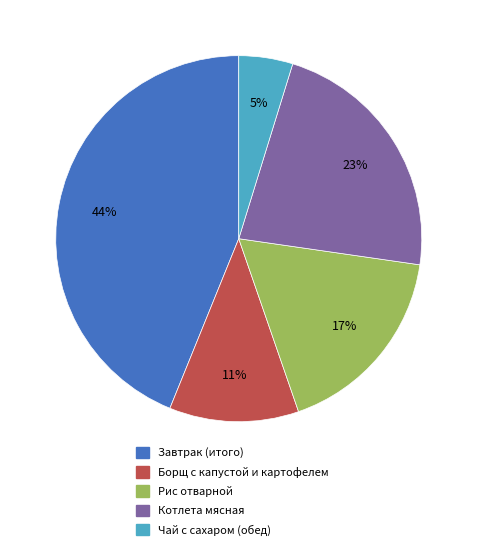

Which category has the smallest portion of the pie?

Чай с сахаром (обед)